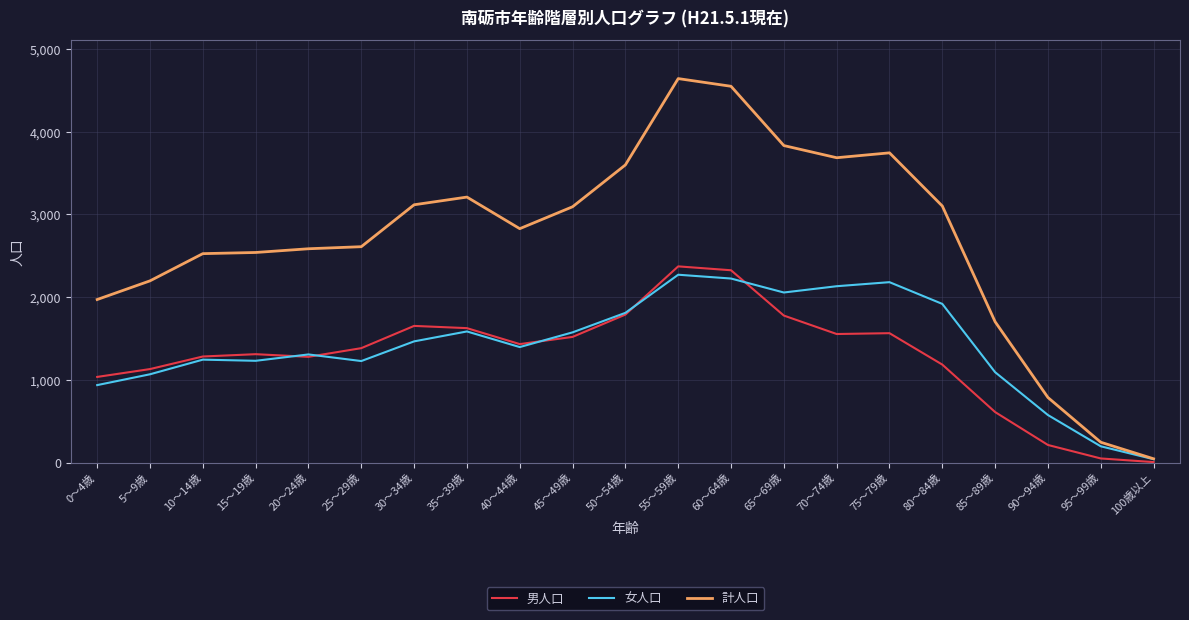

What are all the series names shown in the legend?

男人口, 女人口, 計人口